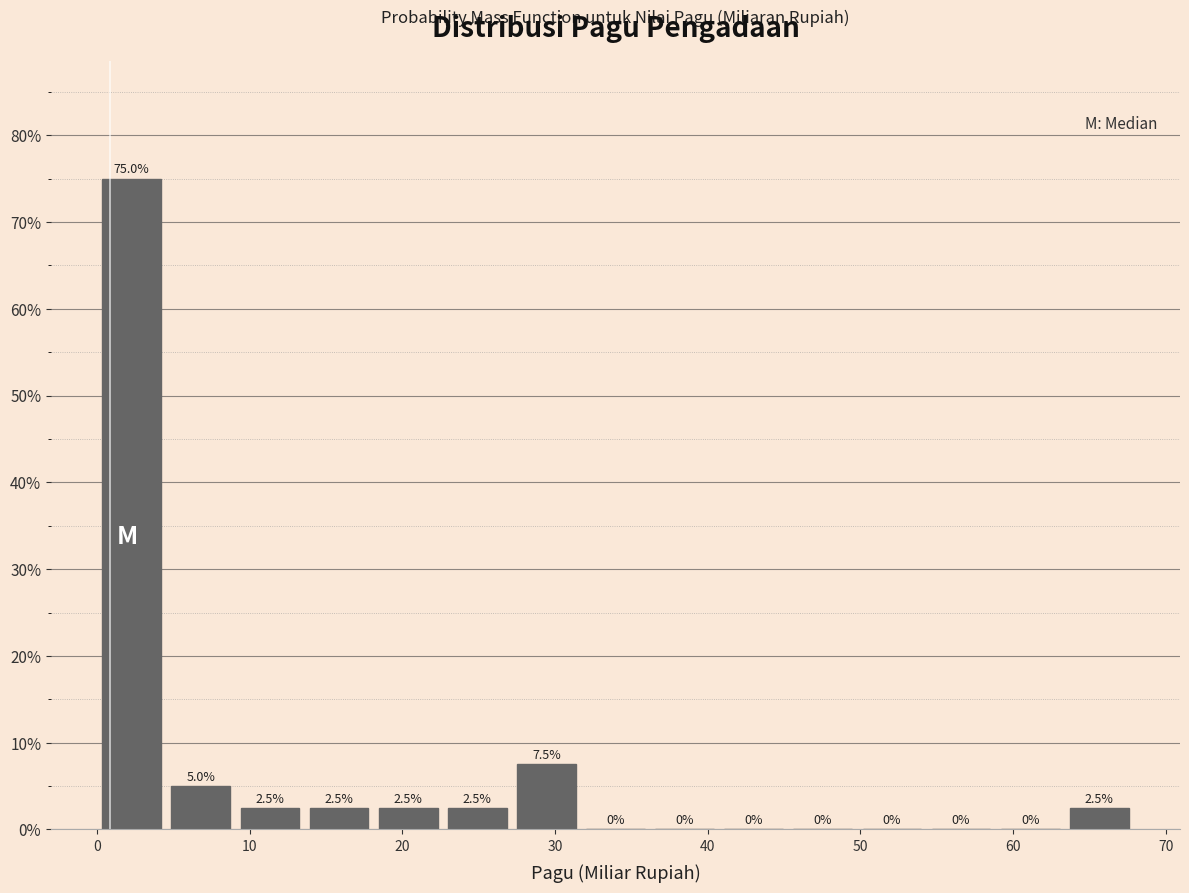

Which range on the x-axis has the tallest bar?

0 to 5